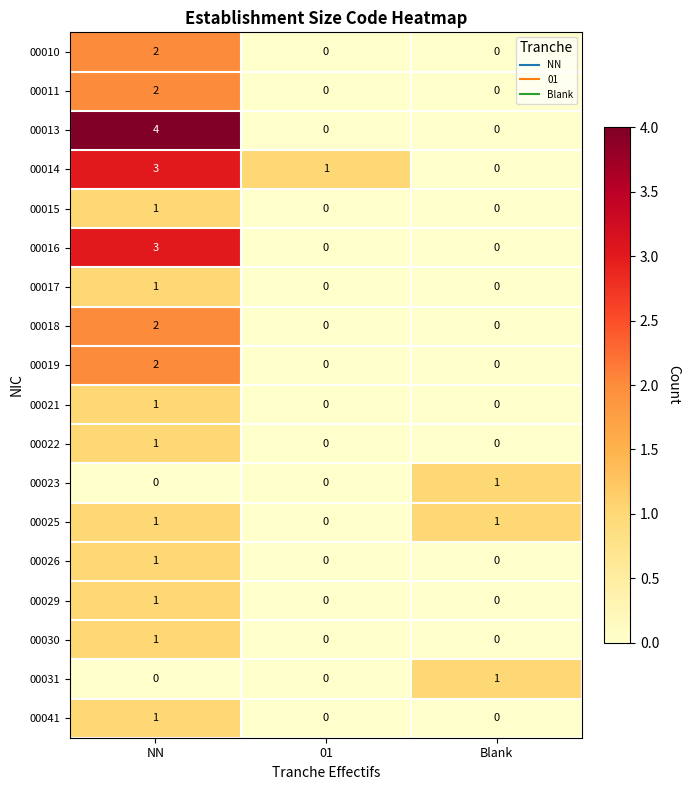

How many 00010 values are between 0 and 2?

3